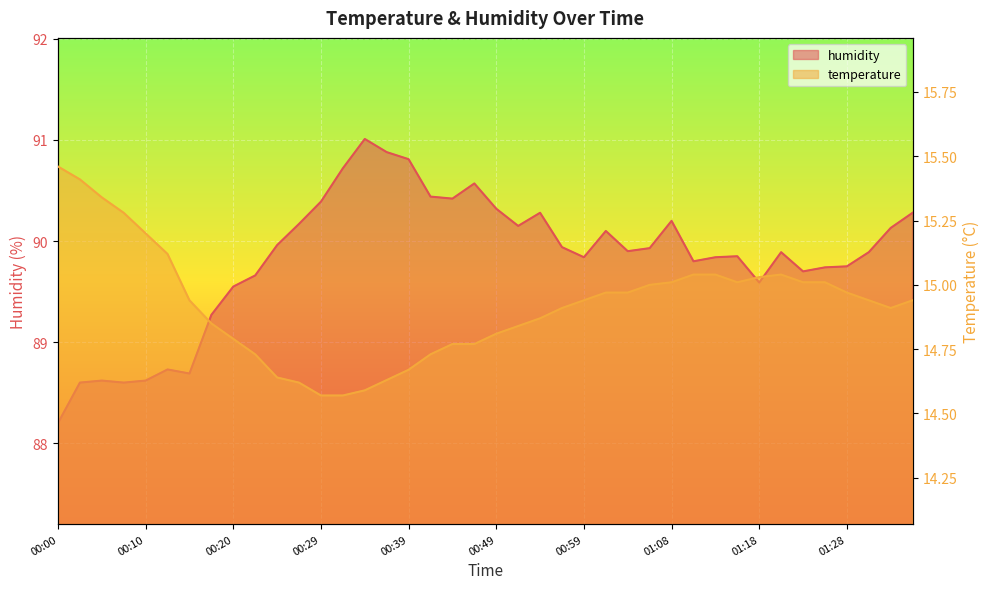

Which category has the lowest value across all series?

00:29